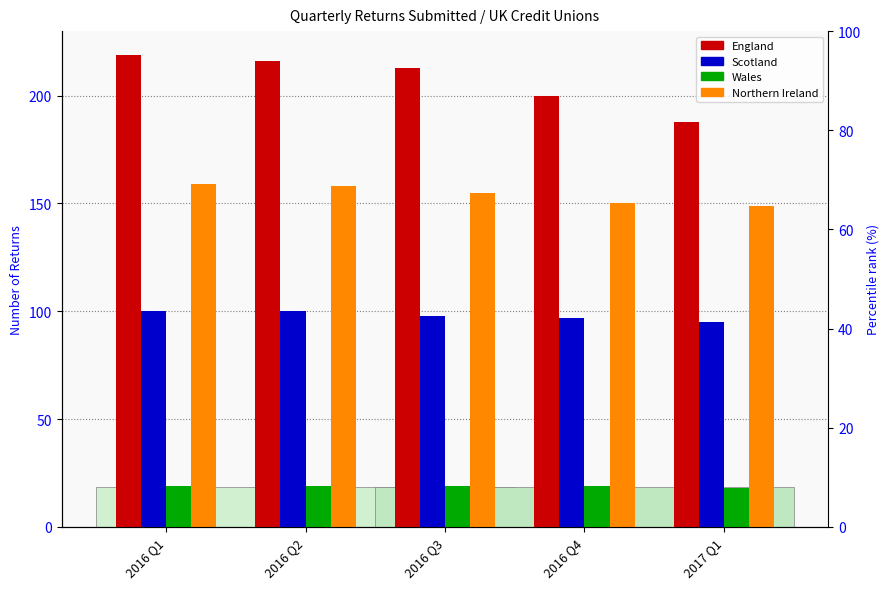

Count the Scotland values in the range 97 to 100.

4